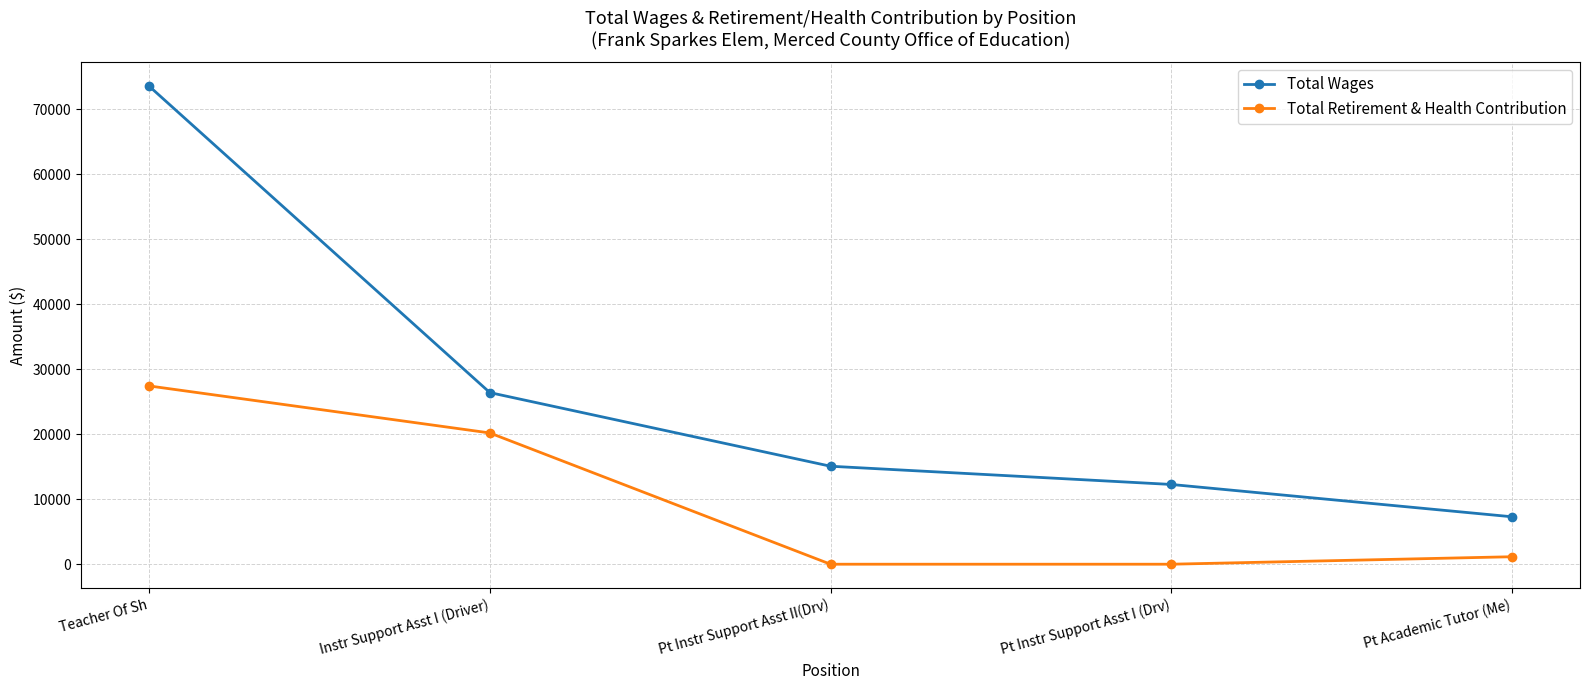

What is the value of the Total Retirement & Health Contribution point at the 2nd from the left?

20192